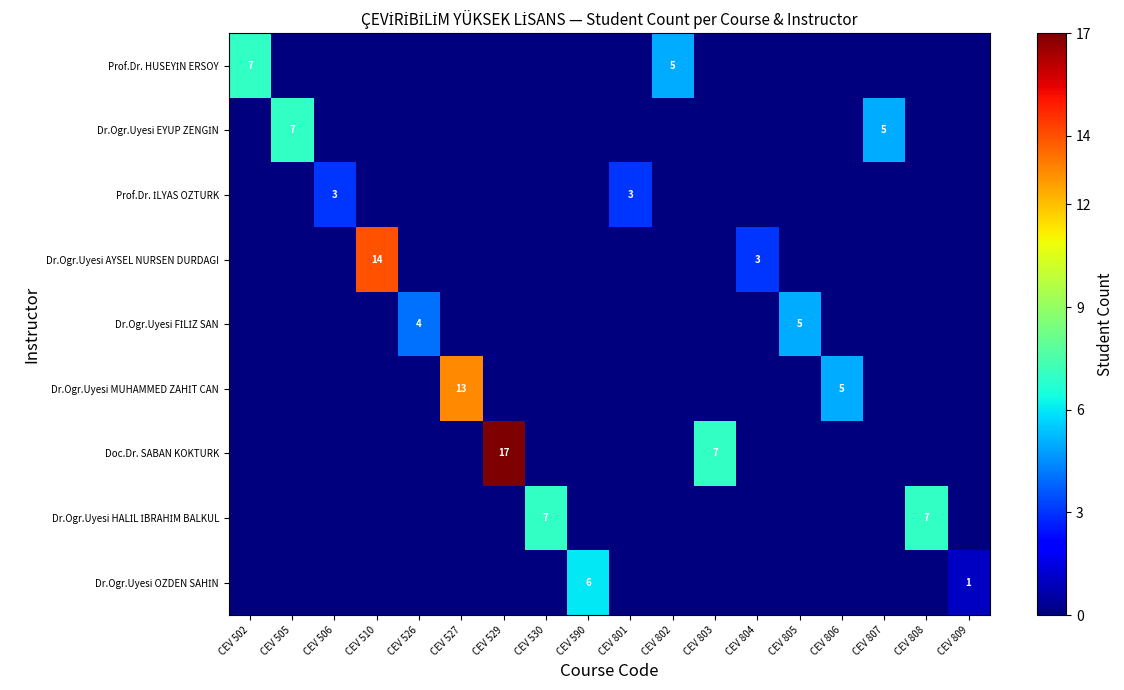

How many categories are shown in the chart?

18